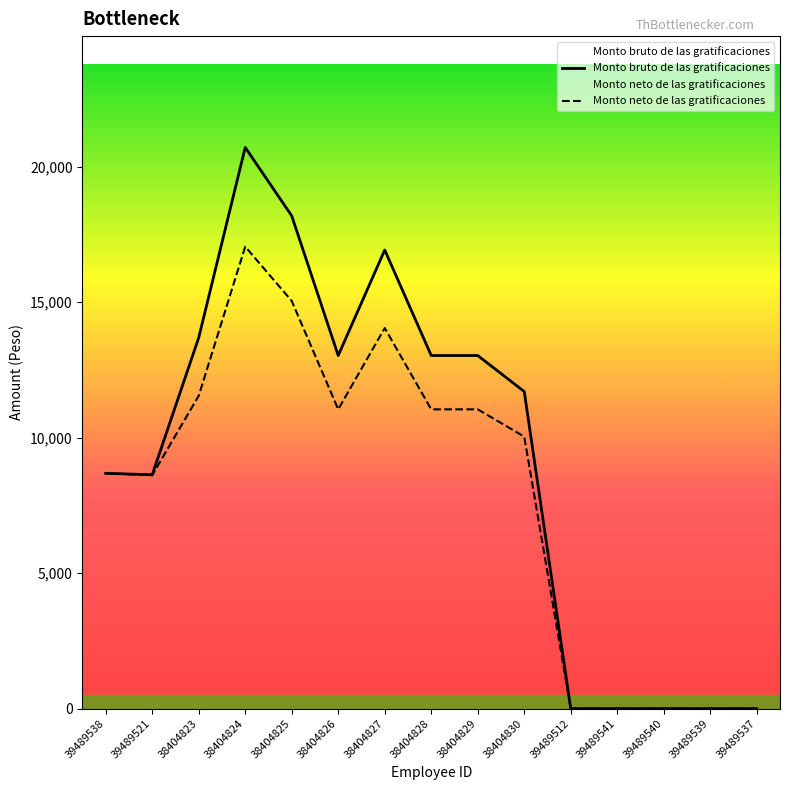

How many lines are shown in the chart?

2